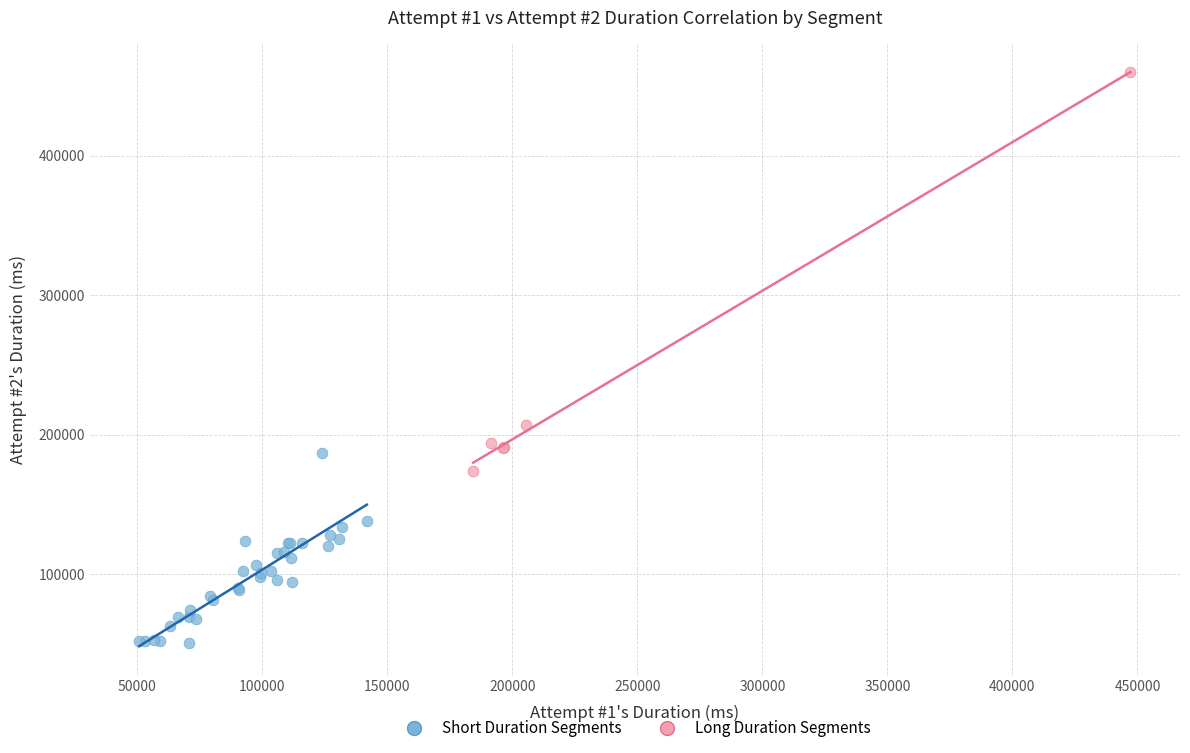

Which series has the largest Y range (max minus min)?

Long Duration Segments